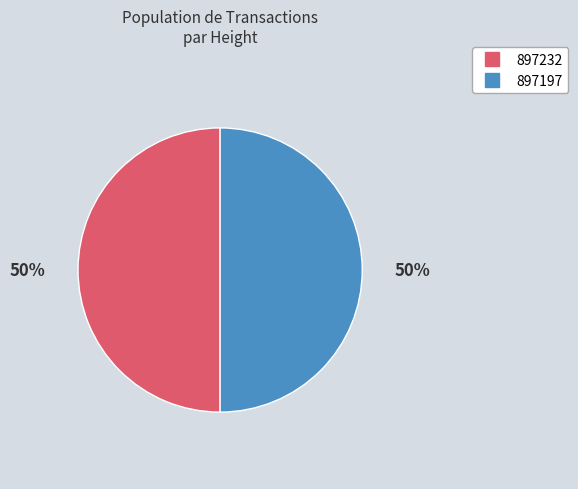

The 897197 slice represents 58% of the pie. True or false?

False